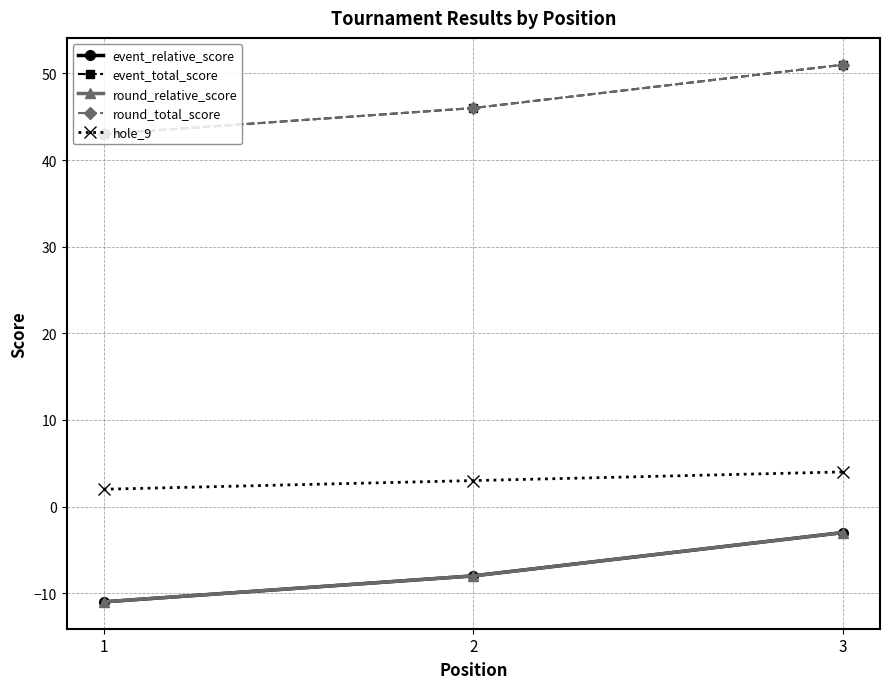

Reading right to left, list all the values displayed in this chart.

event_relative_score: 3=-3	2=-8	1=-11
event_total_score: 3=51	2=46	1=43
round_relative_score: 3=-3	2=-8	1=-11
round_total_score: 3=51	2=46	1=43
hole_9: 3=4	2=3	1=2